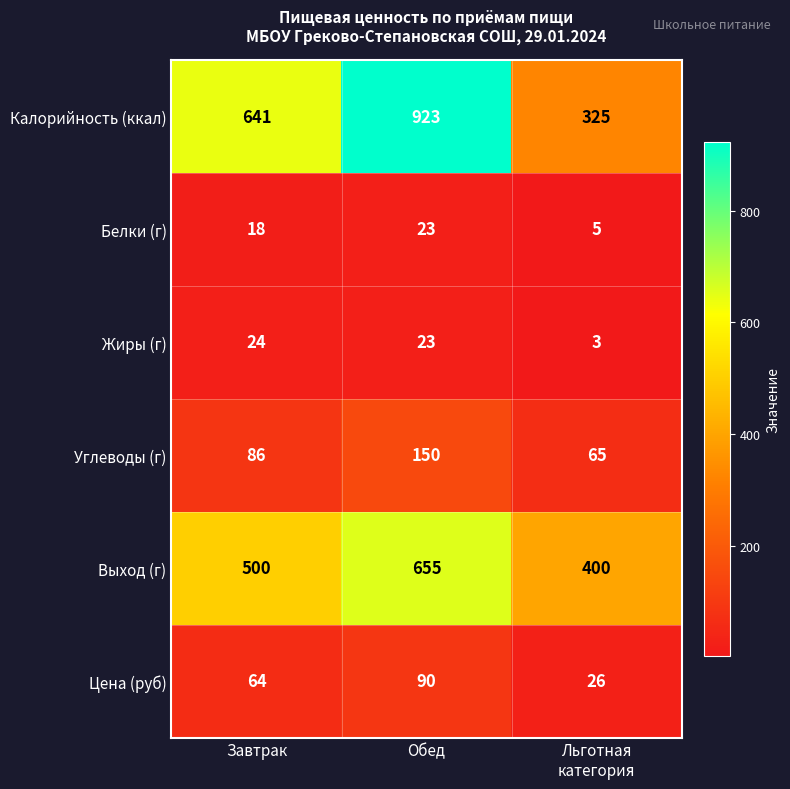

Which series has the largest range (max minus min)?

Калорийность (ккал)